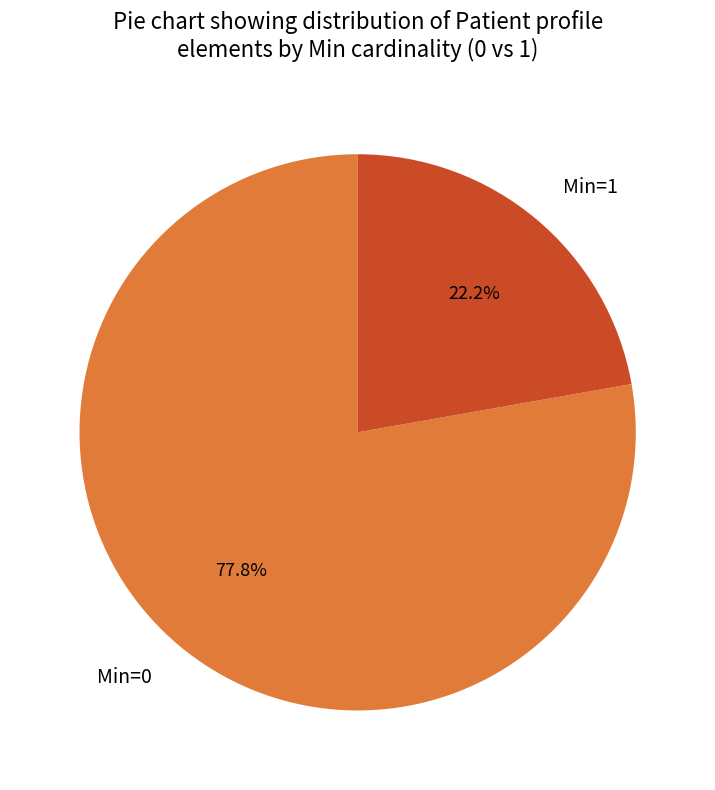

What is the smallest slice in the pie chart?

Min=1